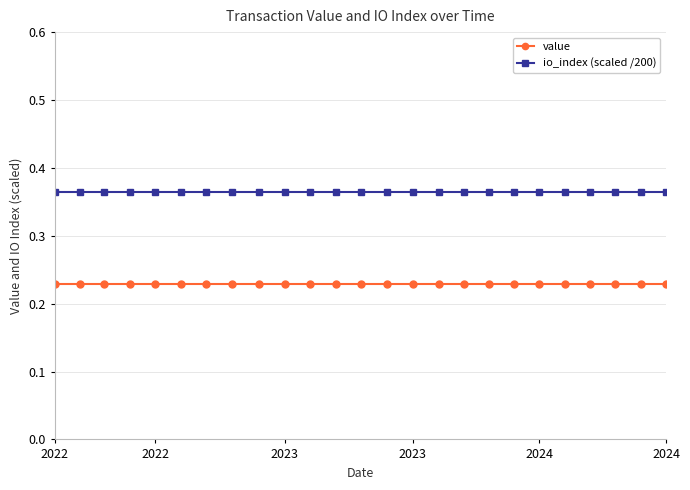

List the series in order of their peak value, lowest first.

value, io_index (scaled /200)